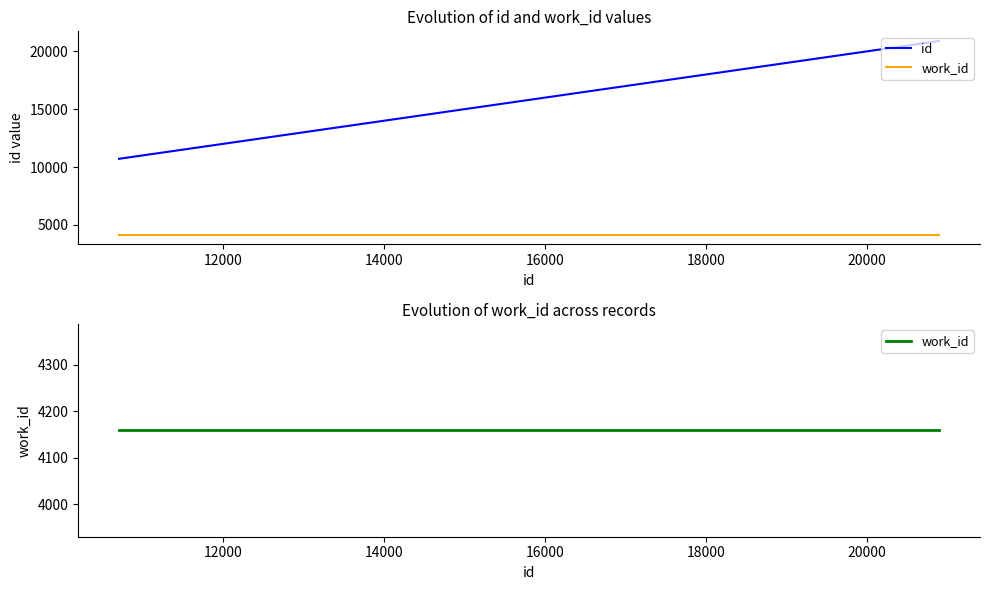

How many data points in id are above 20894?

1